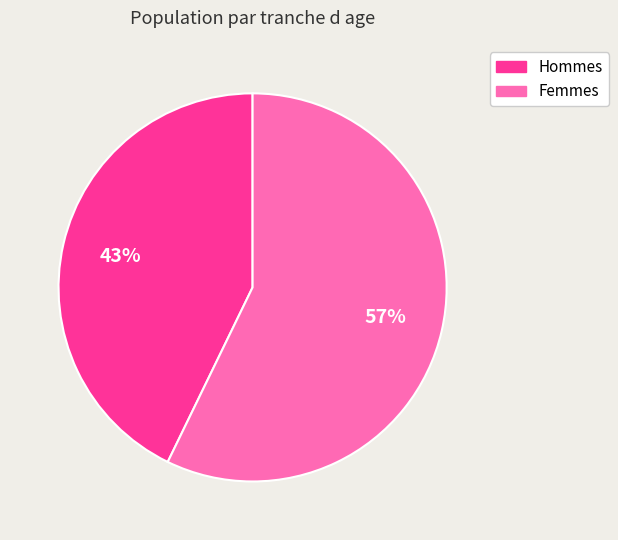

To the nearest percent, what is the average slice percentage?

50%